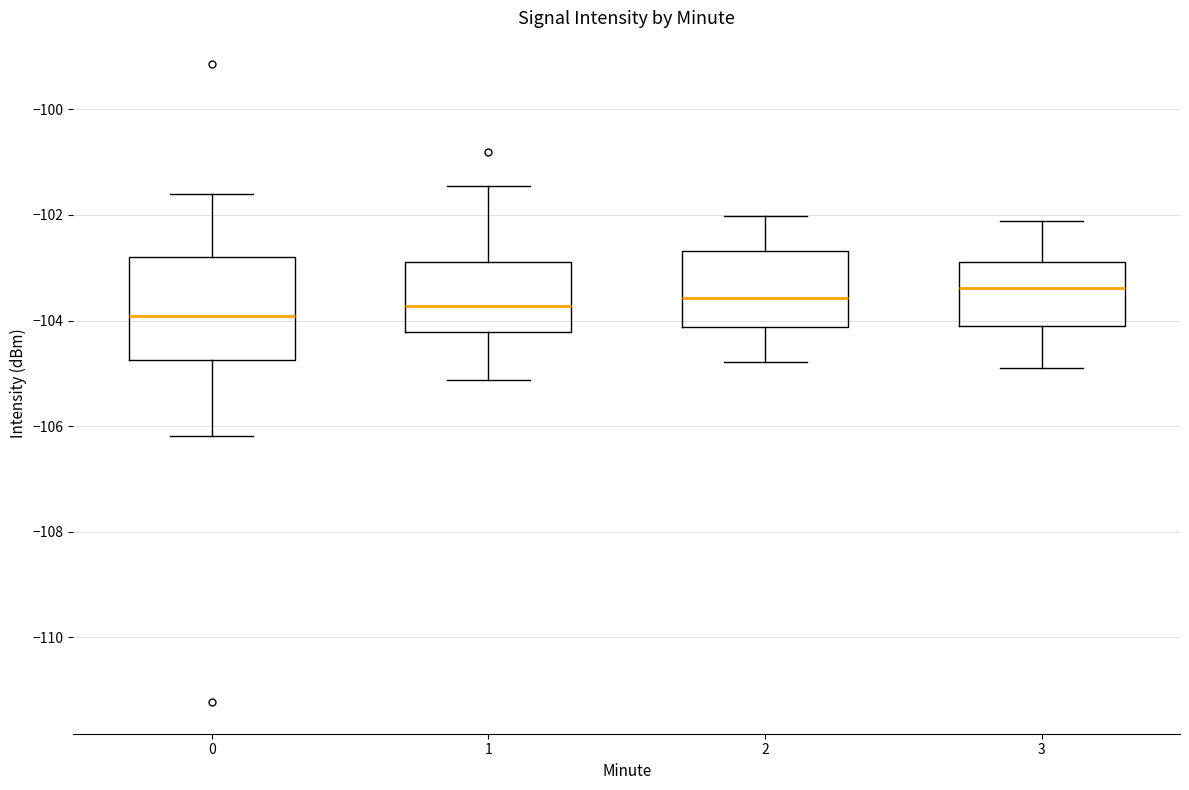

Which box is the tallest, from its lower edge to its upper edge?

0